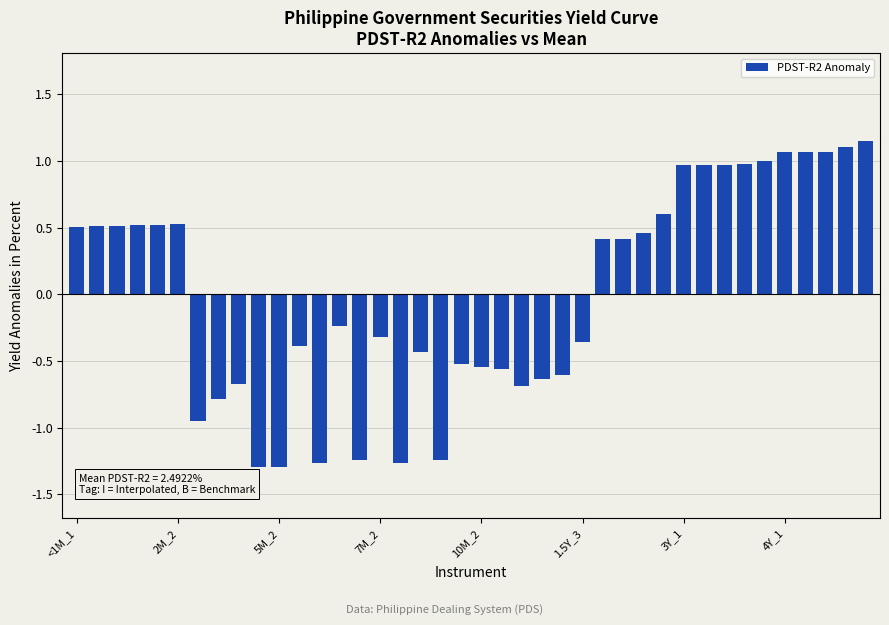

What is the smallest value displayed?

-1.3